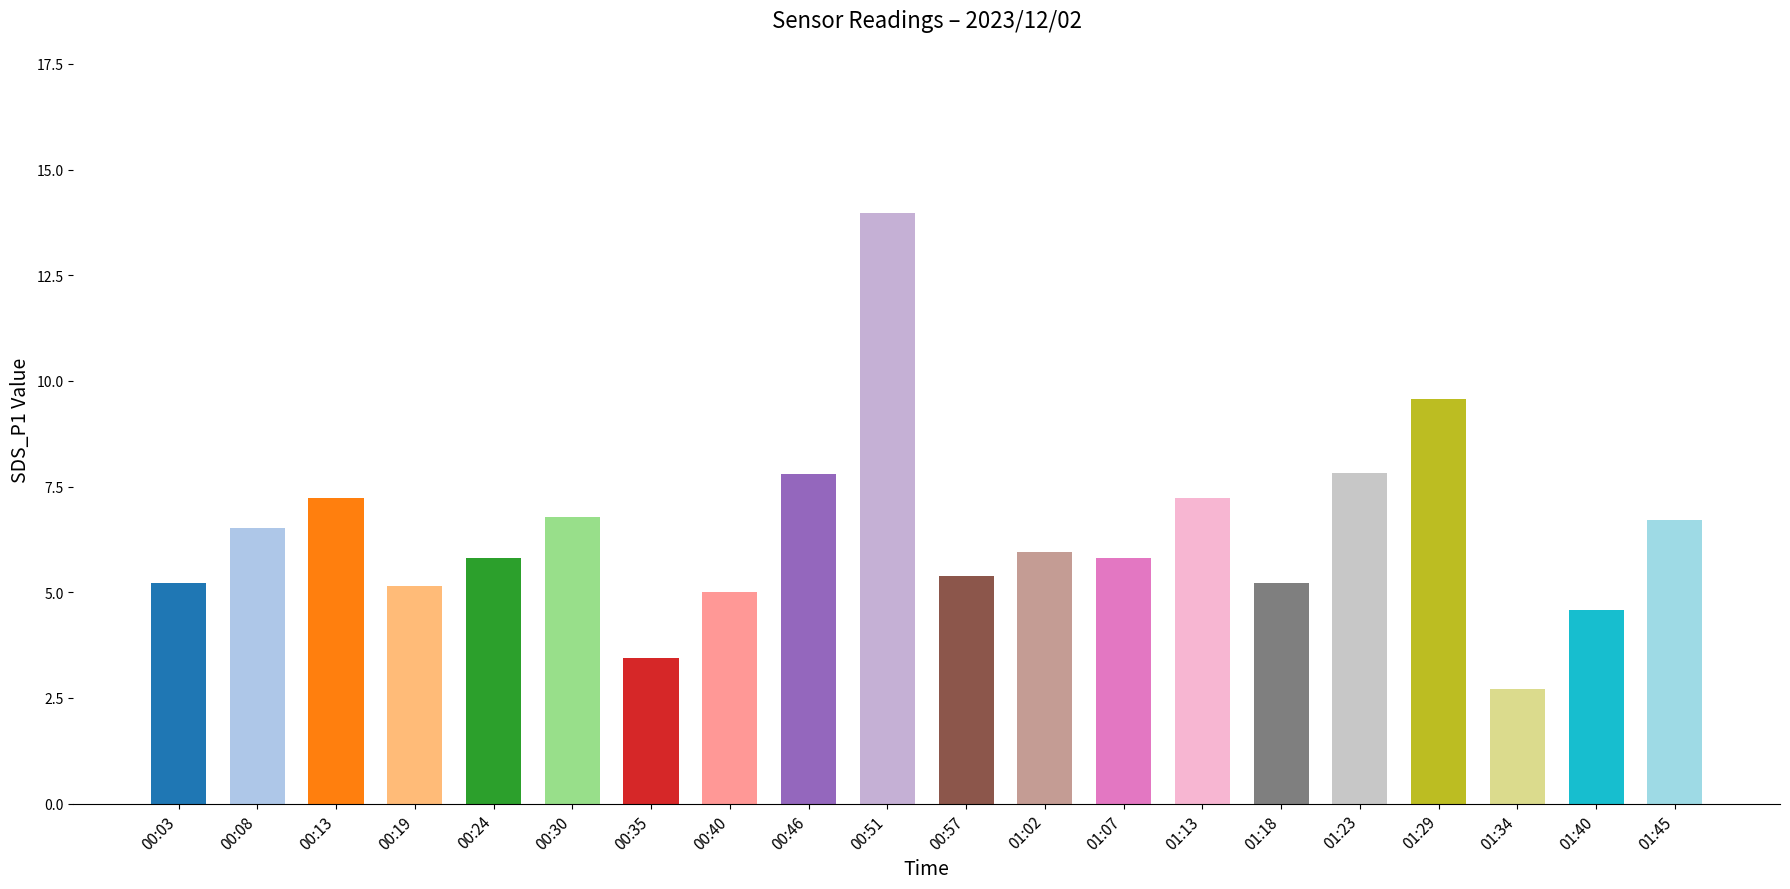

How many bars are there in total?

20